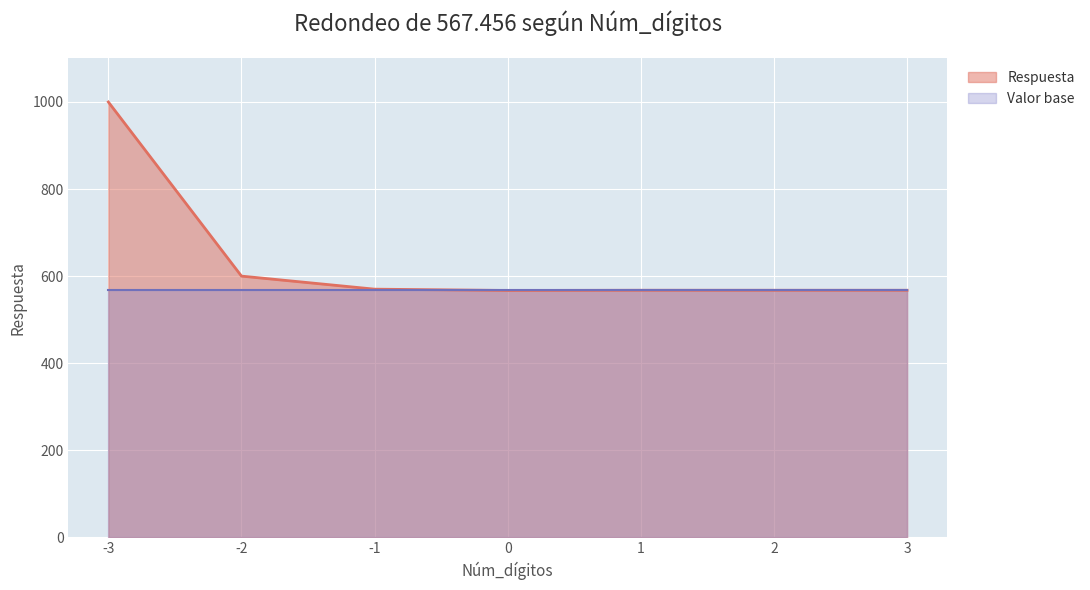

Rank the categories by value from highest to lowest.

-3, -2, -1, 1, 2, 3, 0